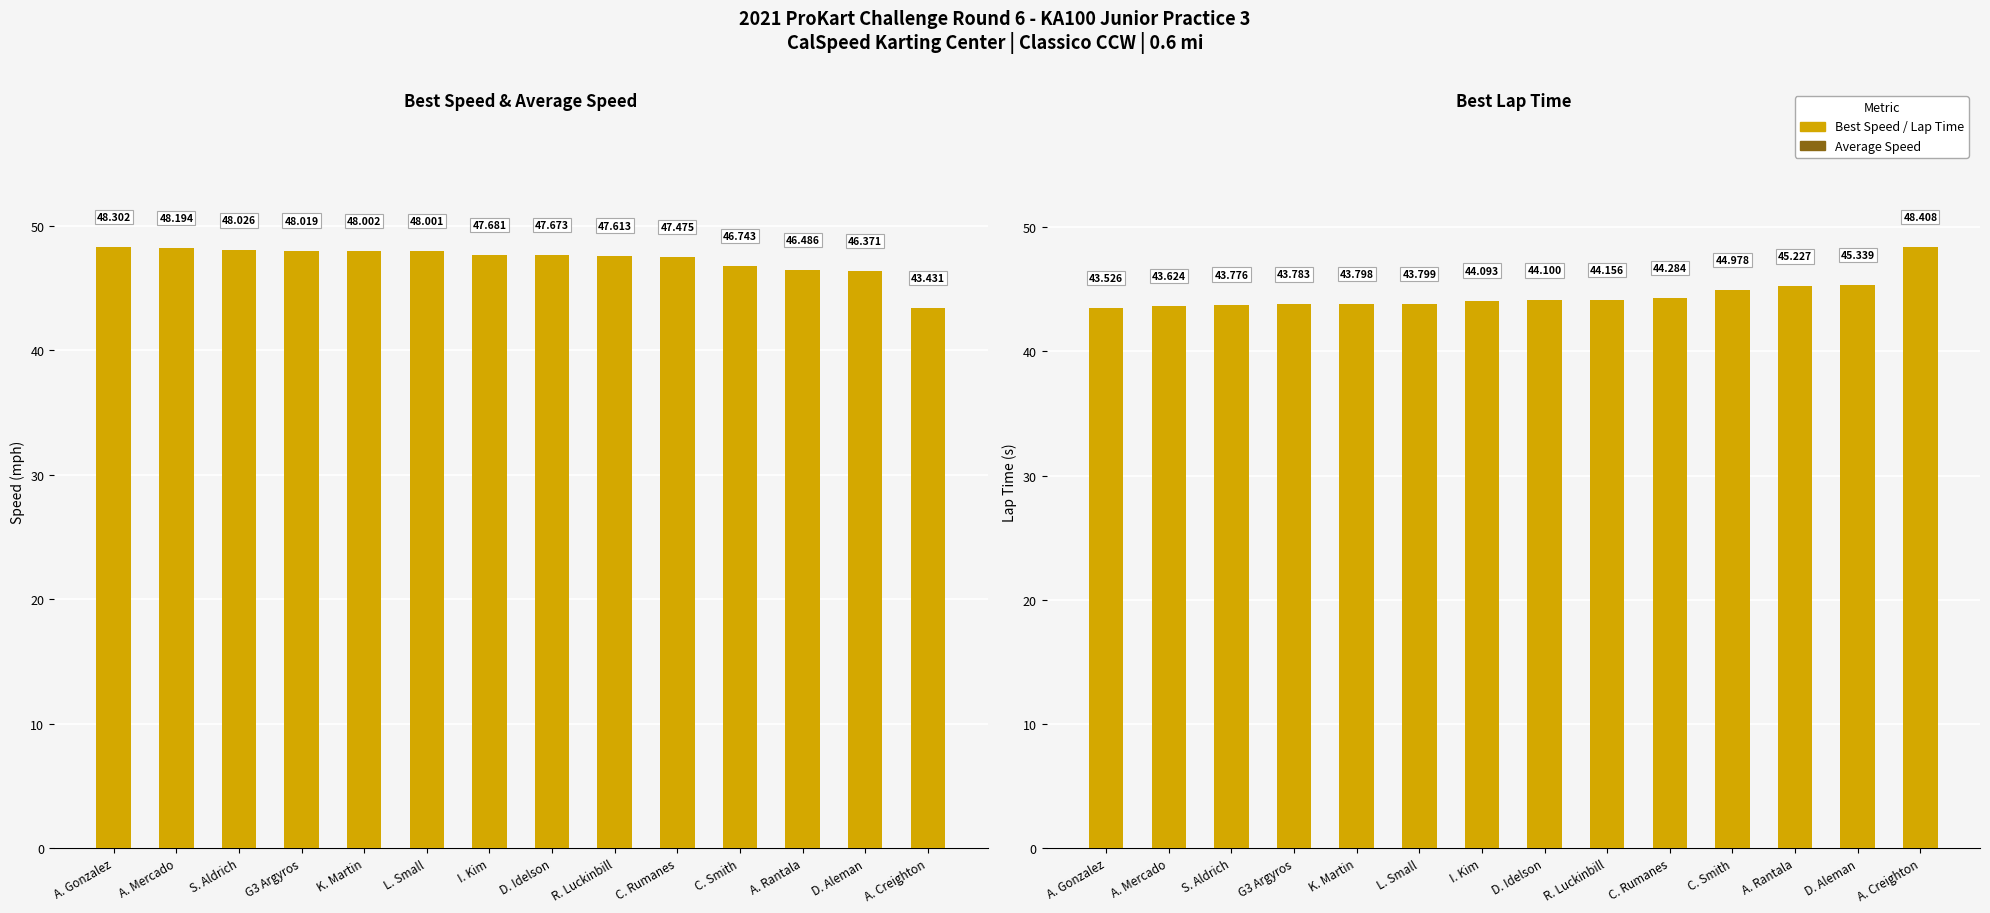

Read the Best Speed value at G3 Argyros.

48.0